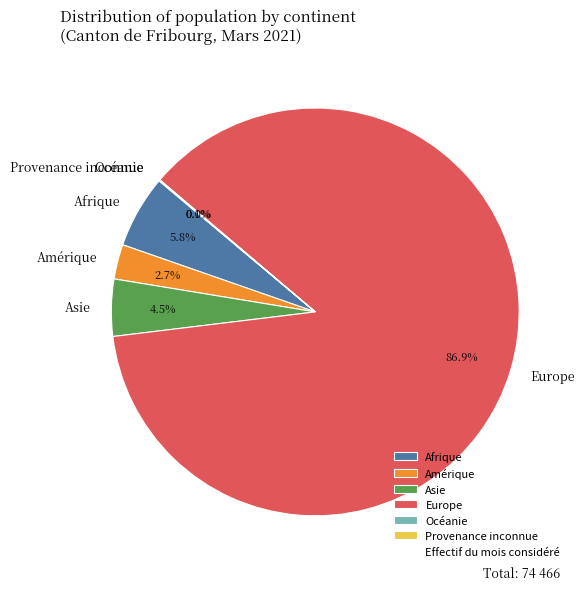

Is the sum of Afrique and Europe greater than half?

Yes